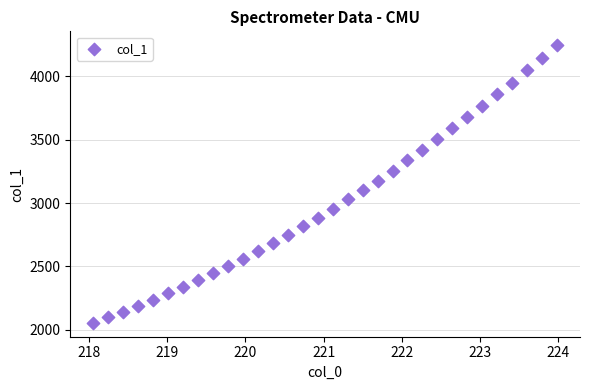

What is the range of X values (max minus min)?

5.9